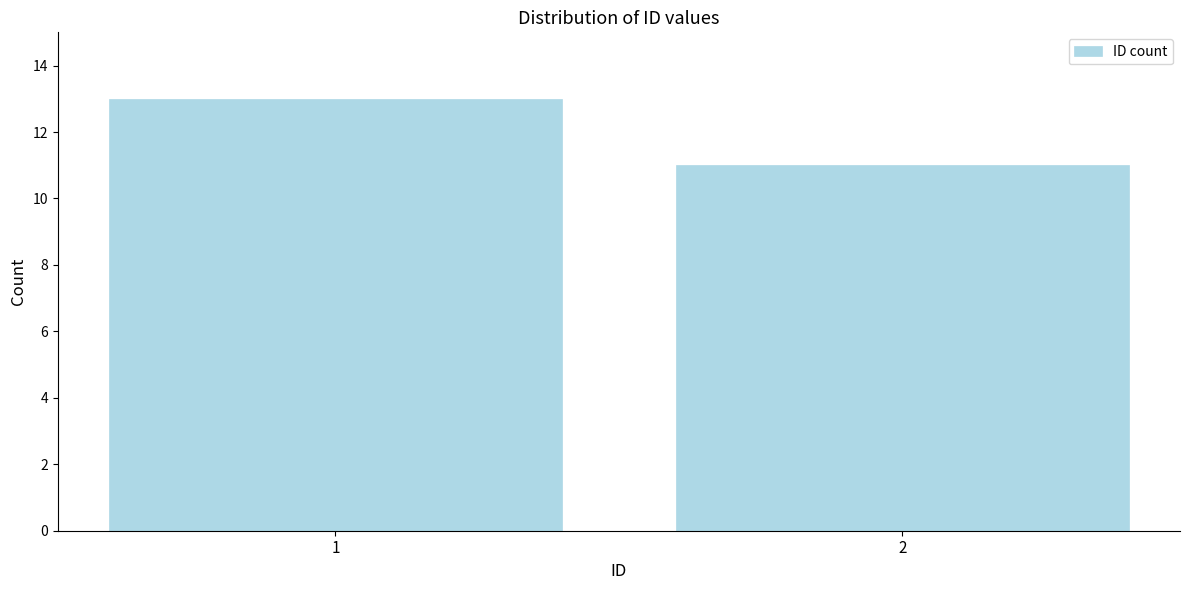

Reading right to left, what are all the values shown in this chart?

11	13